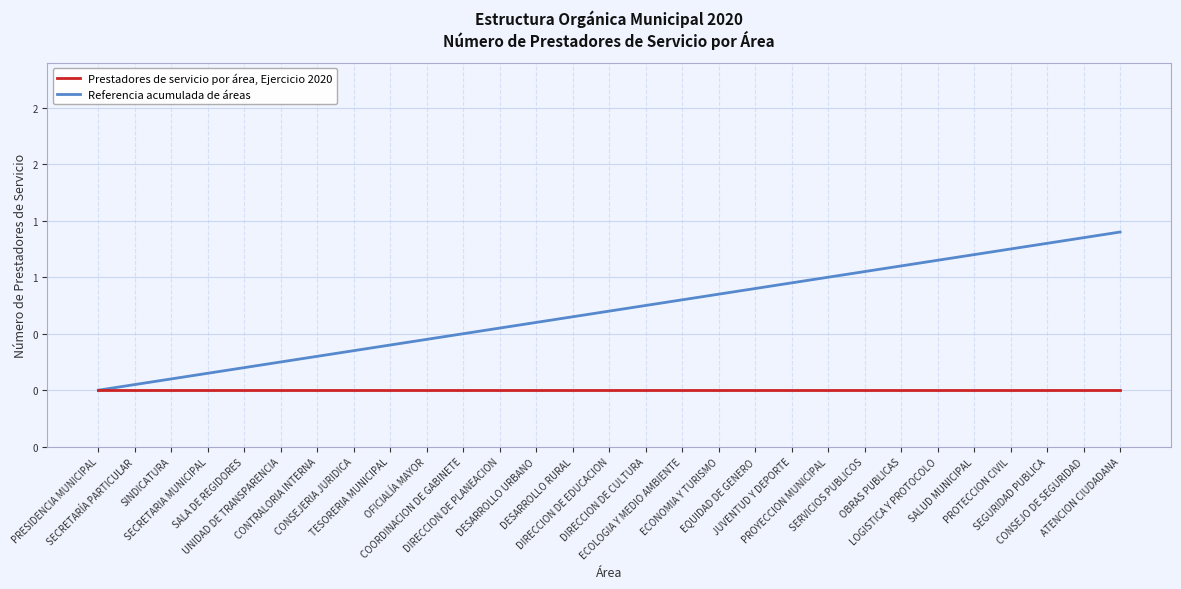

What are all the series names shown in the legend?

Prestadores de servicio por área, Ejercicio 2020, Referencia acumulada de áreas